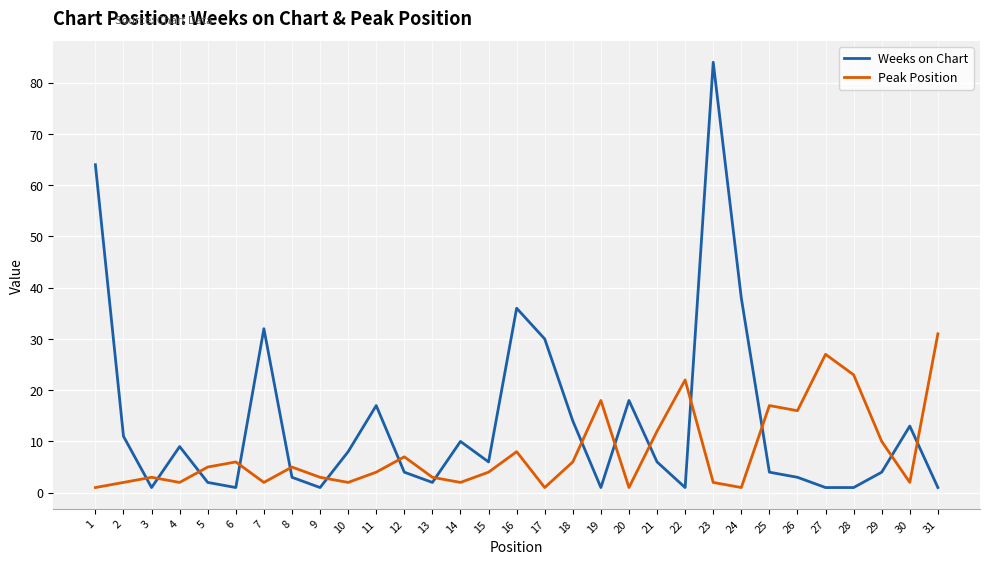

Where is Weeks on Chart nearest to the value 42?

24